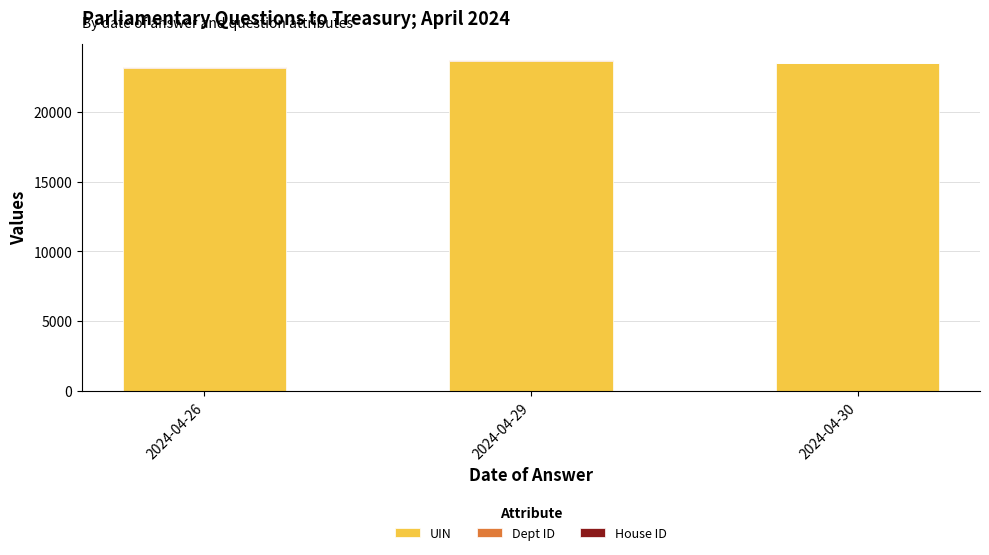

The value of UIN at 2024-04-30 is 35999. True or false?

False